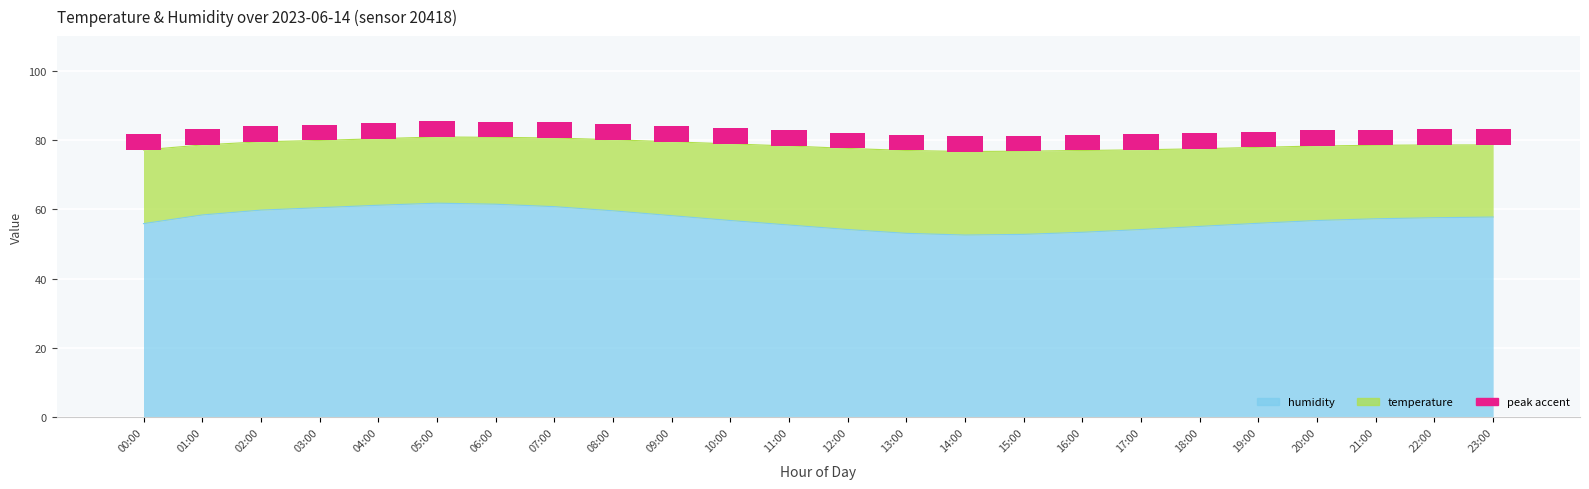

Are the bars horizontal?

No